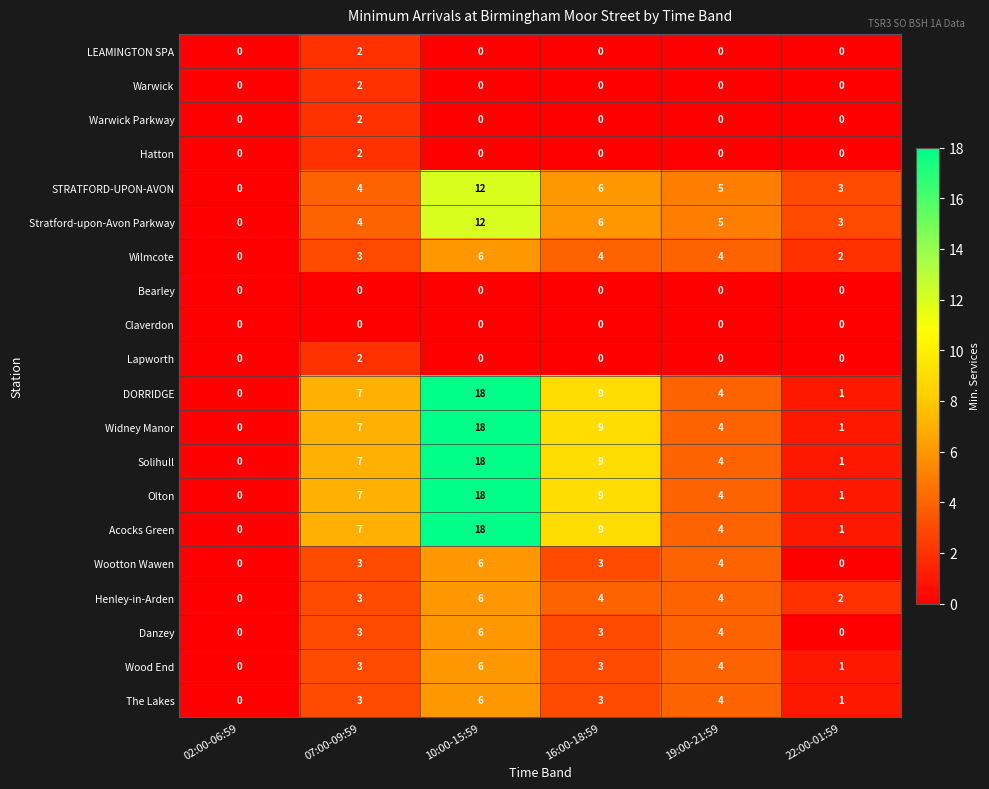

Count the LEAMINGTON SPA values in the range 0 to 1.

5